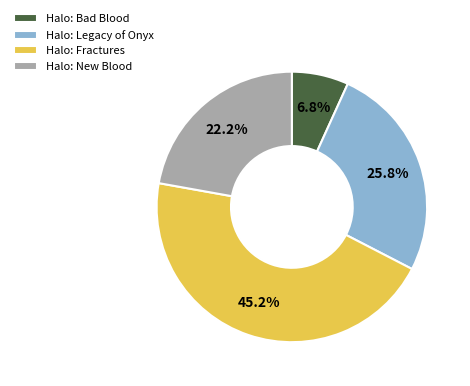

Which category has the smallest portion of the pie?

Halo: Bad Blood